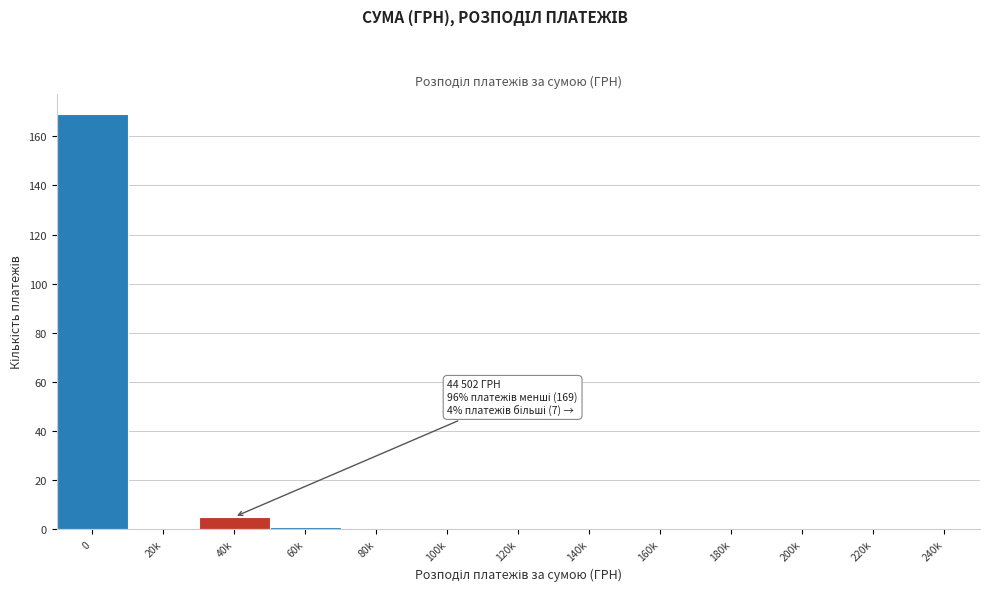

Reading left to right, list all the values displayed in this chart.

0=169	20k=0	40k=5	60k=1	80k=0	100k=0	120k=0	140k=0	160k=0	180k=0	200k=0	220k=0	240k=0